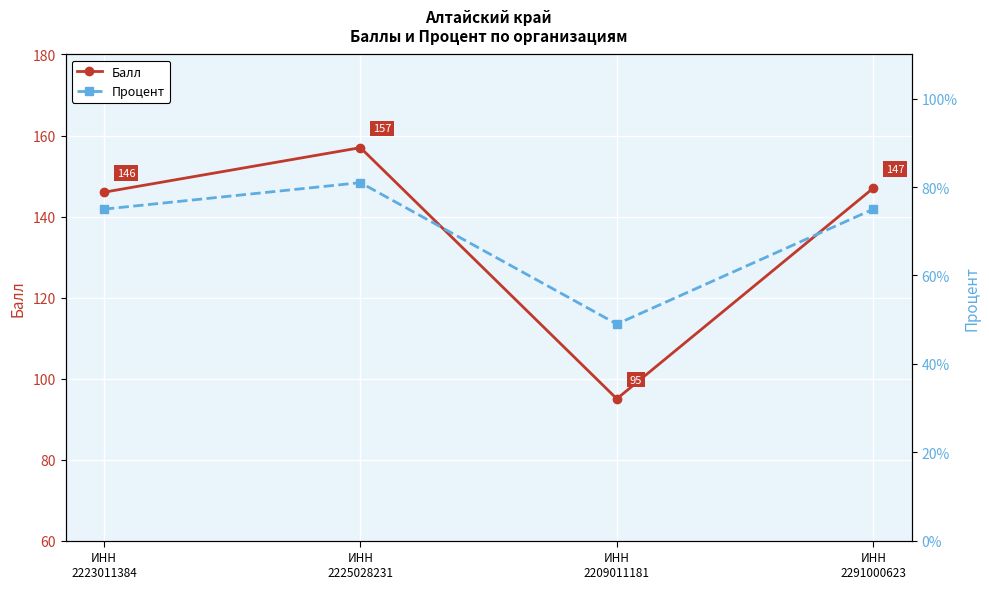

What is the greatest value displayed?

157.0